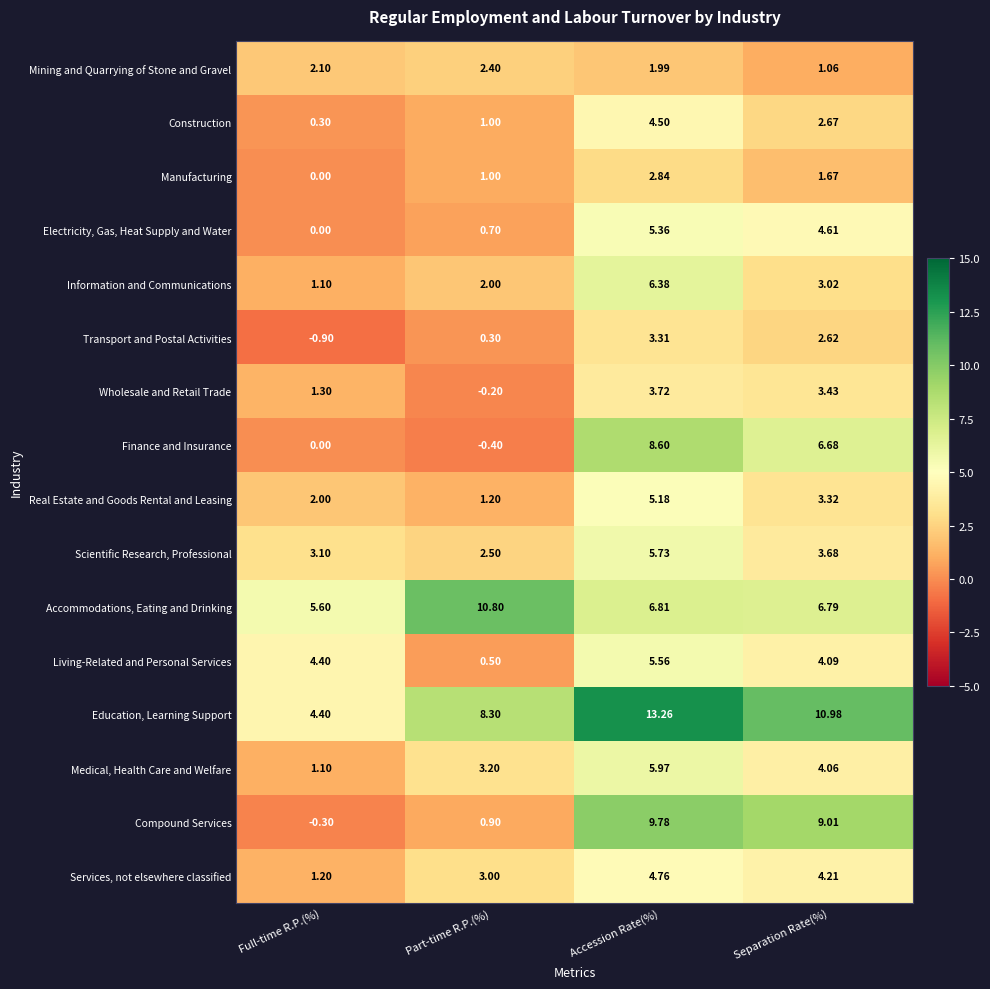

At which label does Information and Communications first exceed 3?

Accession Rate(%)